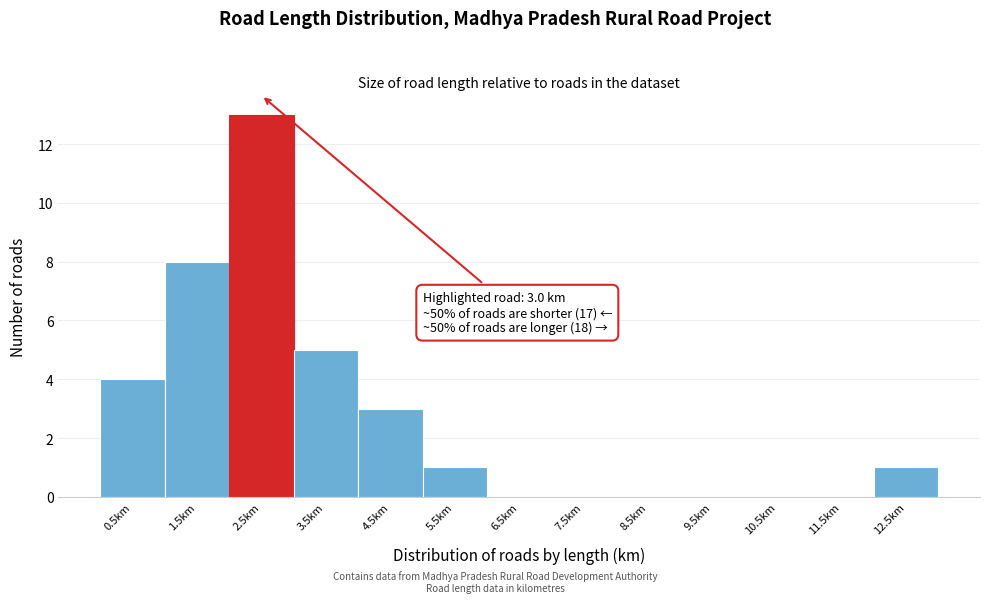

Reading right to left, what are all the values shown in this chart?

12.5km=1	11.5km=0	10.5km=0	9.5km=0	8.5km=0	7.5km=0	6.5km=0	5.5km=1	4.5km=3	3.5km=5	2.5km=13	1.5km=8	0.5km=4